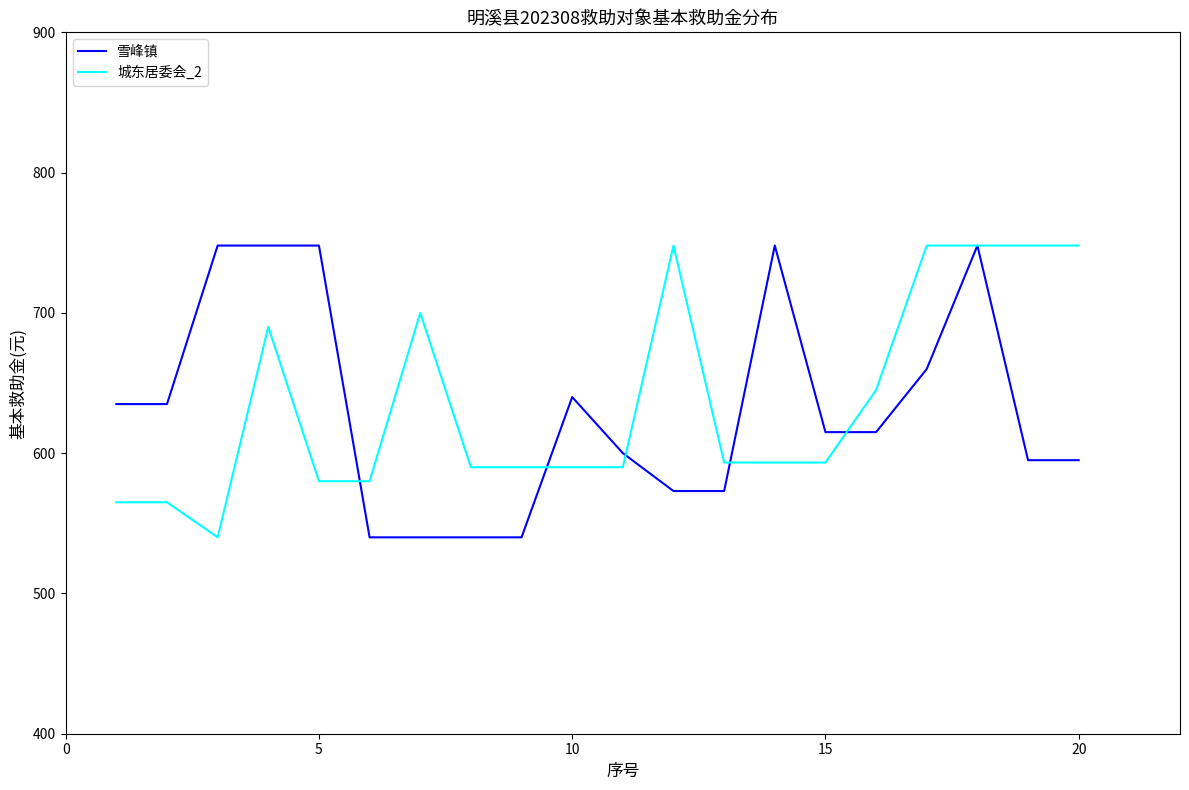

What is the smallest value displayed?

540.0